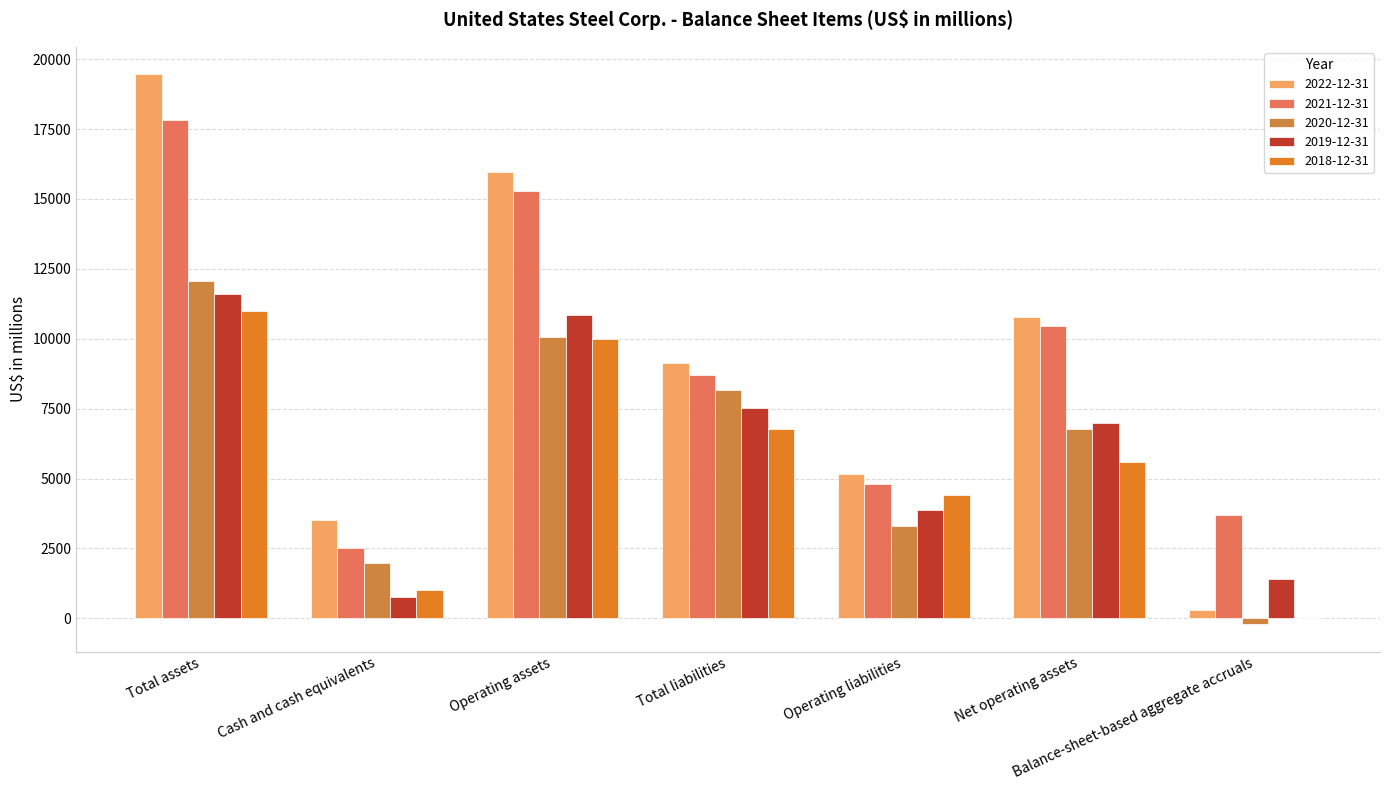

Which label corresponds to the largest value in the chart?

Total assets